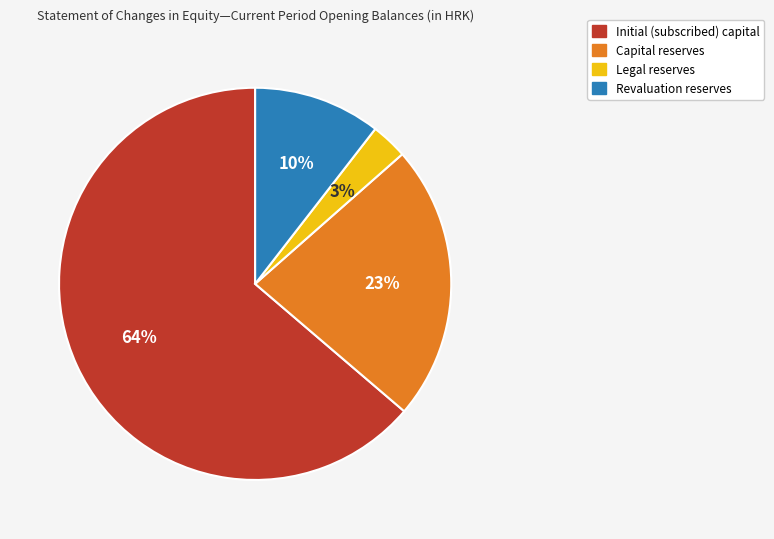

What is the ratio of the value at Initial (subscribed) capital to the value at Capital reserves?

2.8